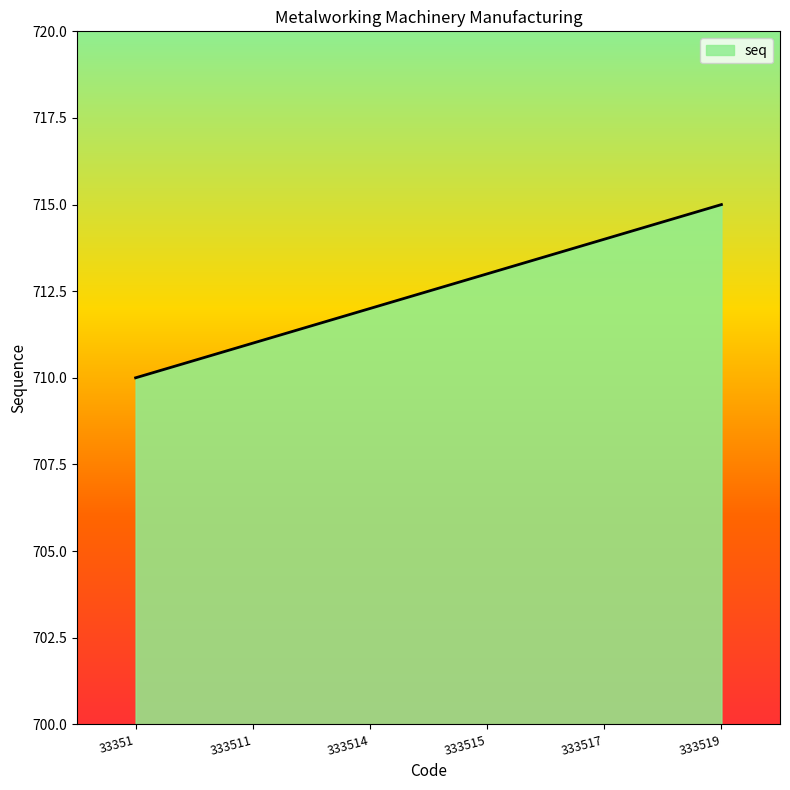

Count the number of categories in the chart.

6